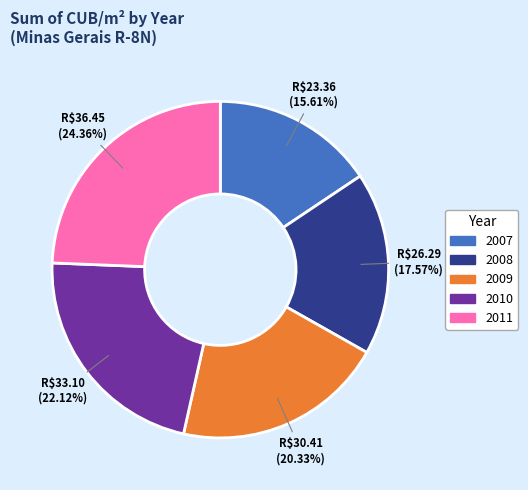

To the nearest percent, what is the difference between the largest and smallest slice percentages?

9%